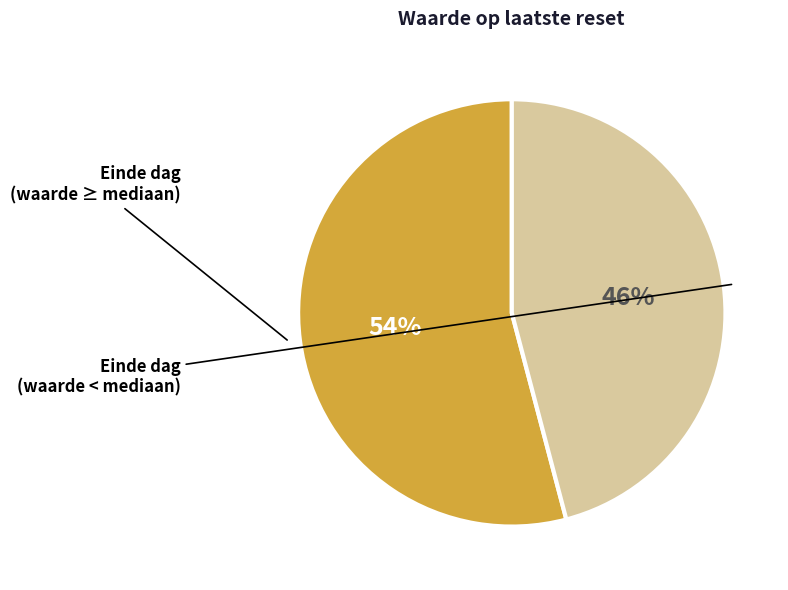

How many segments does this pie chart have?

2